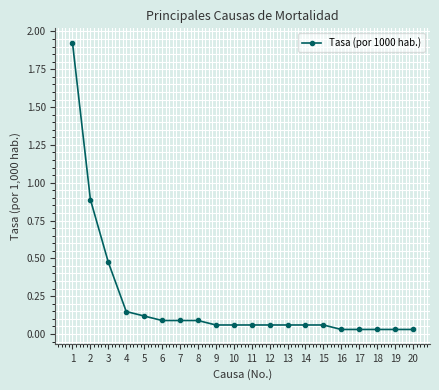

What is the difference between the values at 3 and 2?

0.4